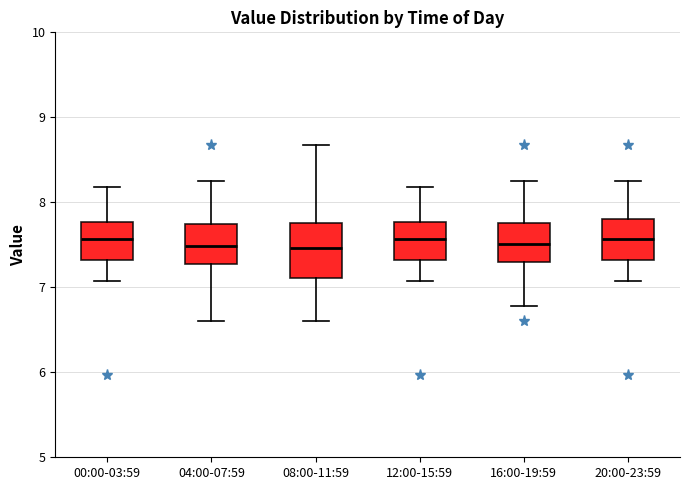

Where does the median line of the box for 04:00-07:59 sit on the y-axis? The values are not printed on the chart, so give them approximately, as read against the axis.

7.5